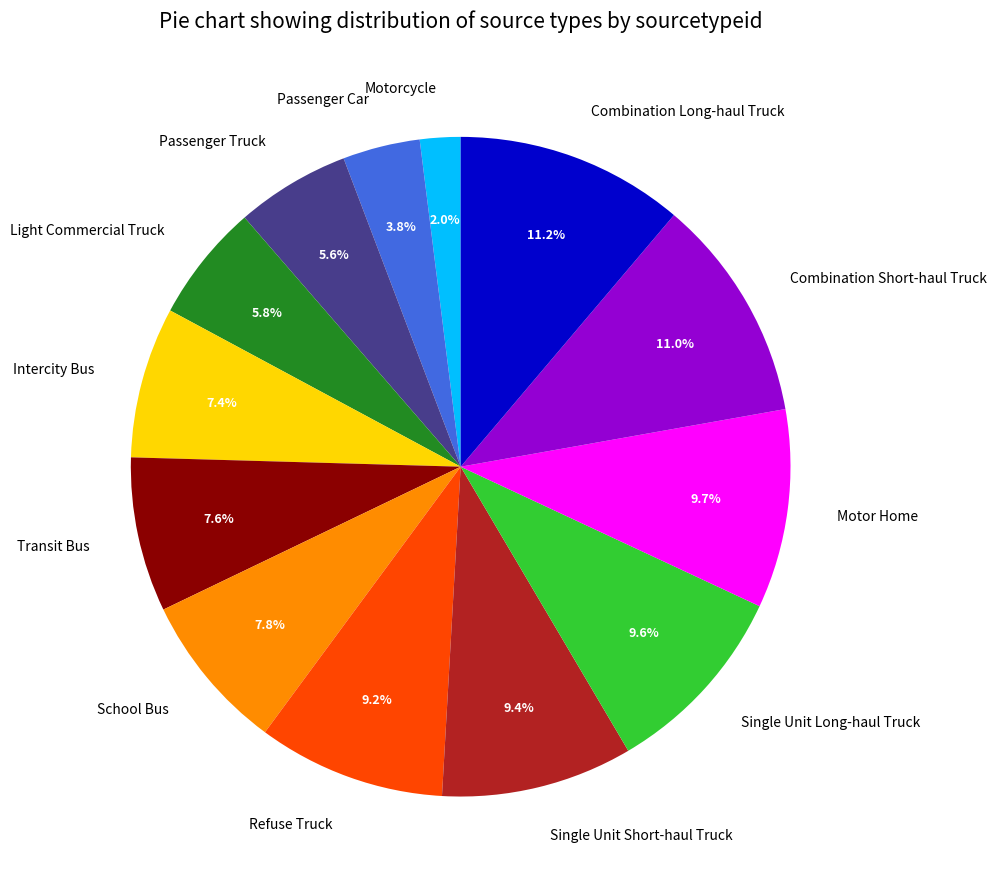

Is the sum of Light Commercial Truck and Combination Short-haul Truck greater than half?

No